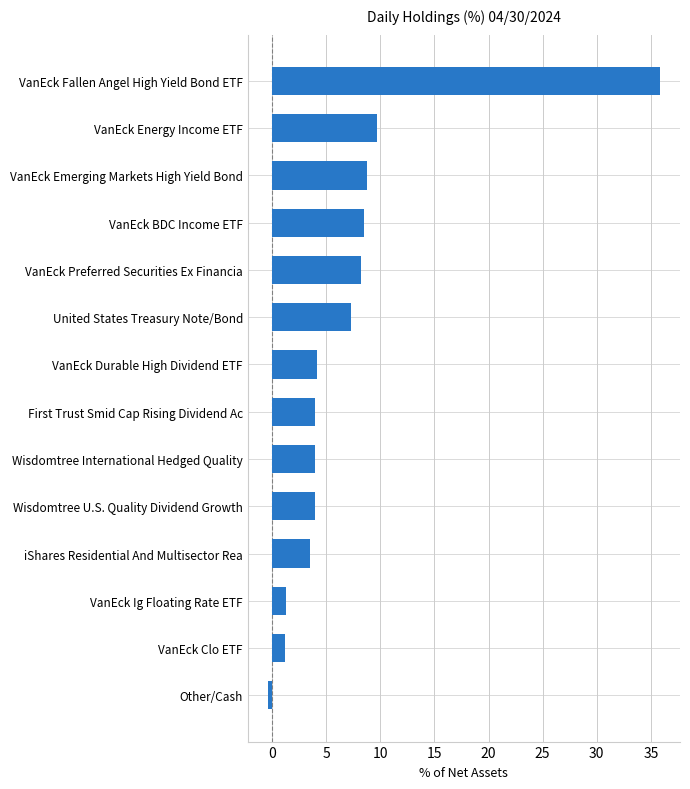

At which category does the chart reach its peak across all series?

VanEck Fallen Angel High Yield Bond ETF